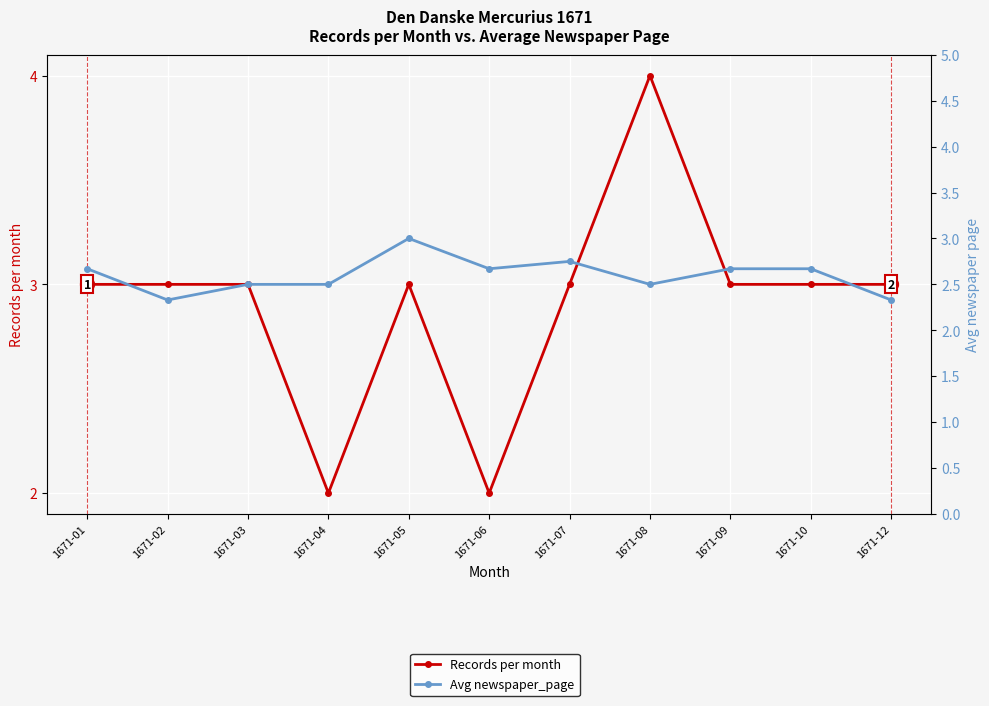

Count the Avg newspaper_page values in the range 2 to 3.

11